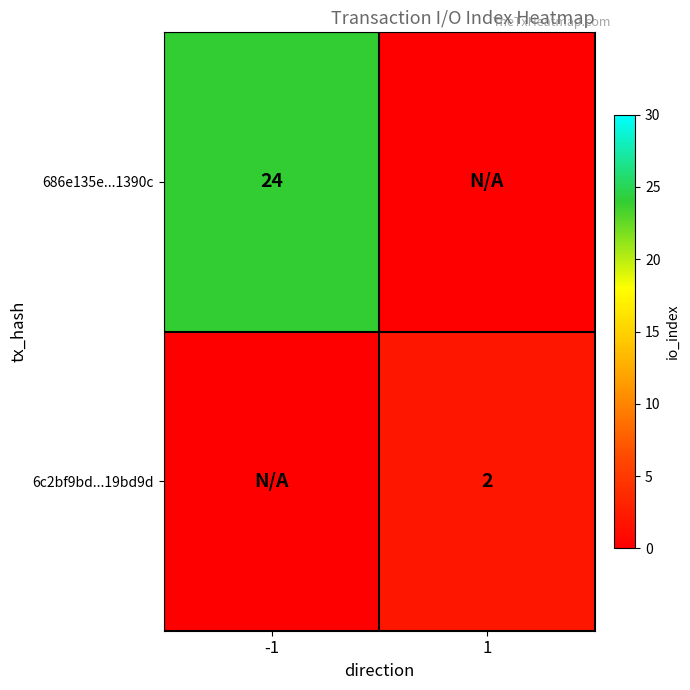

True or false: 686e135e...1390c has a value of 40 at -1.

False